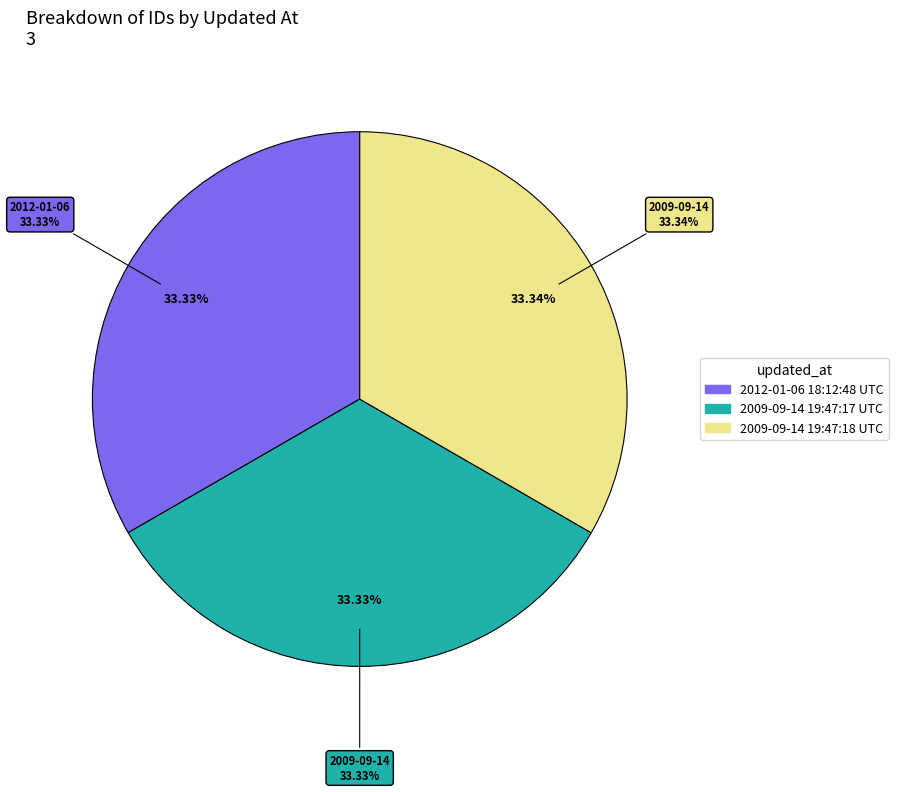

How many segments does this pie chart have?

3